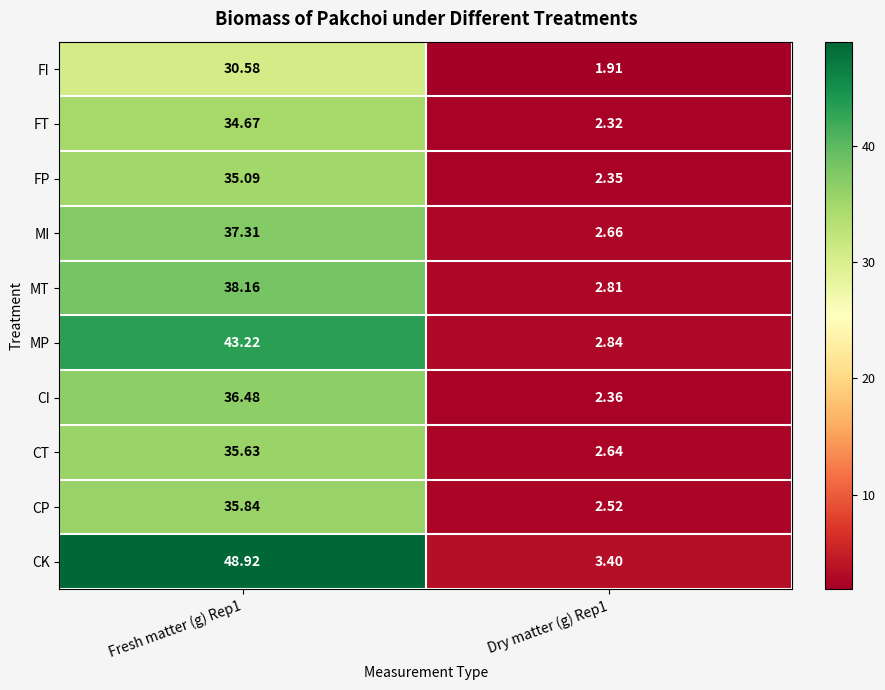

Which series has the widest spread of values?

CK